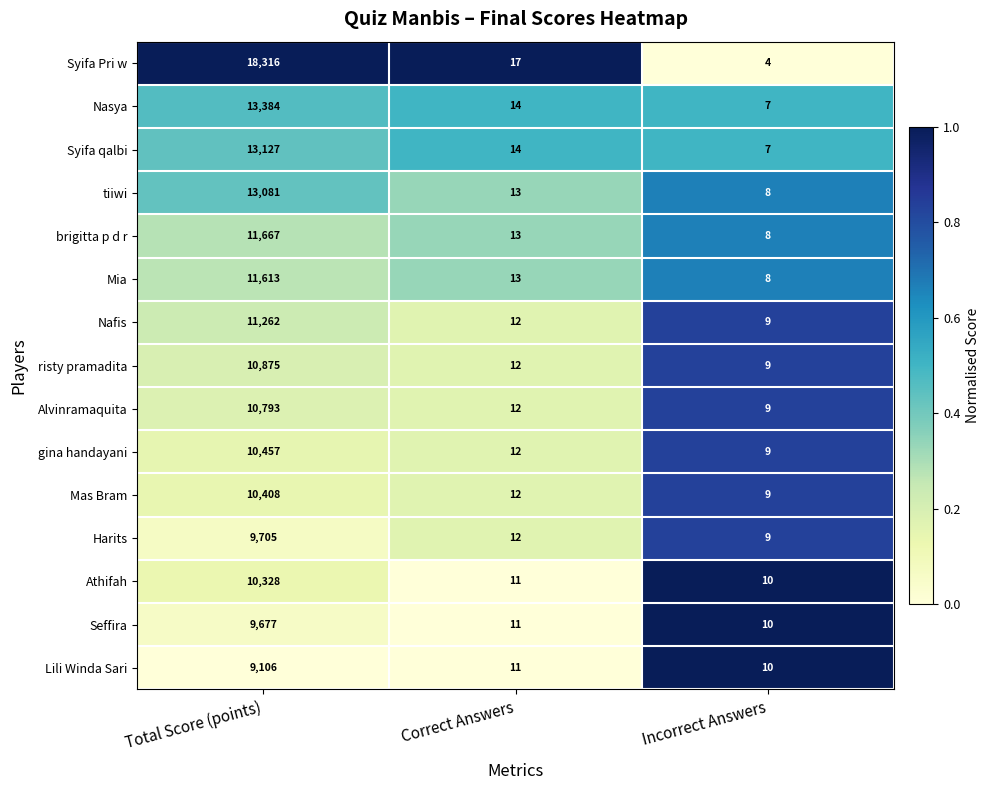

What is the average value of the brigitta p d r series?

3896